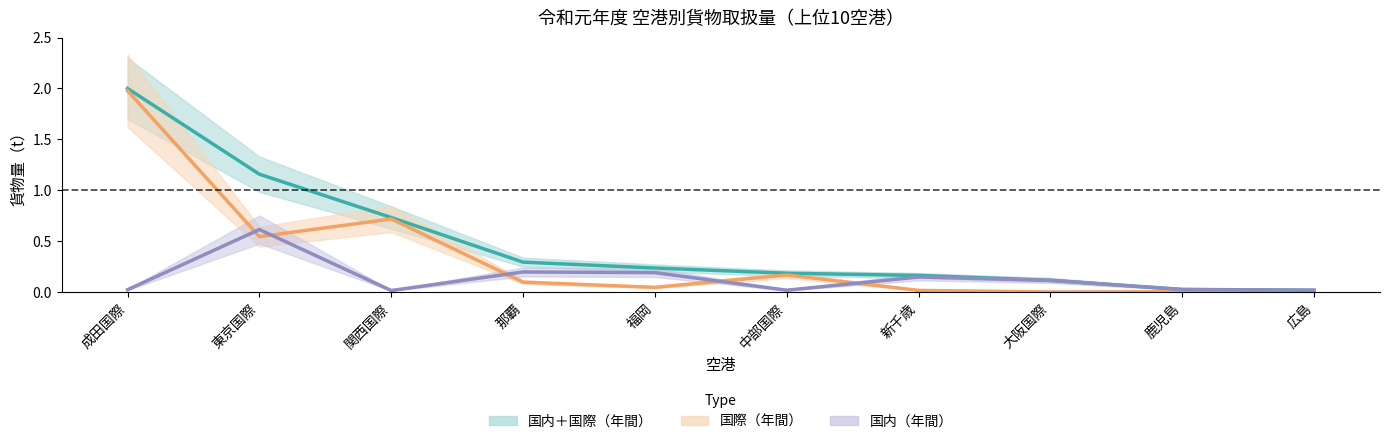

How many positive values does the 国際（年間） series have?

9